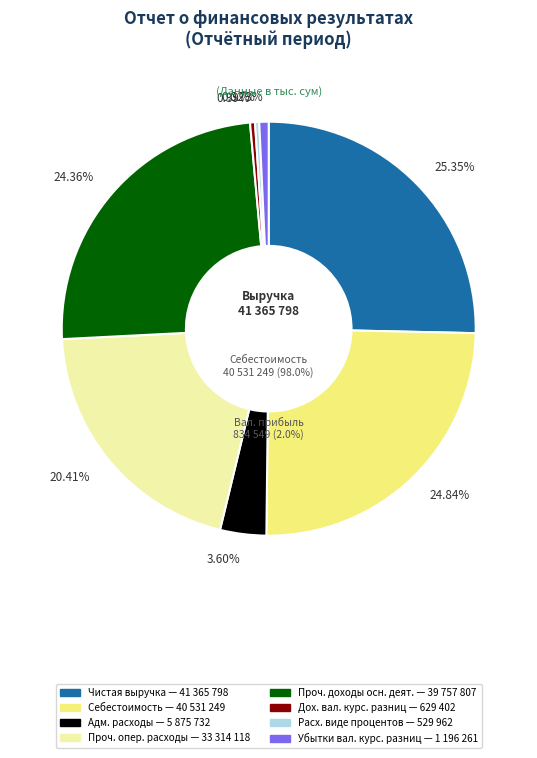

To the nearest percent, what is the combined percentage of Расходы в виде процентов and Административные расходы?

4%